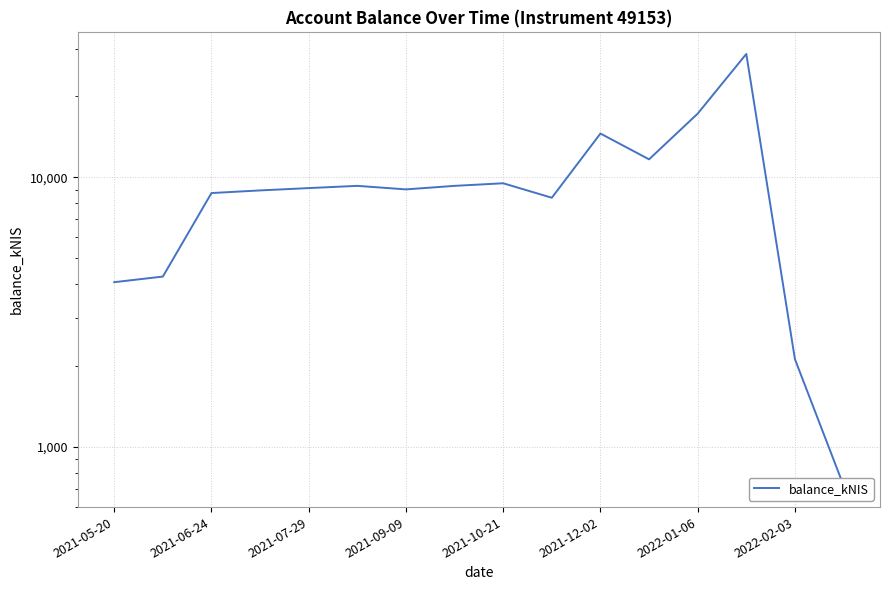

Approximately how many times larger is the value at 2022-01-06 compared to 2021-06-24?

2.0